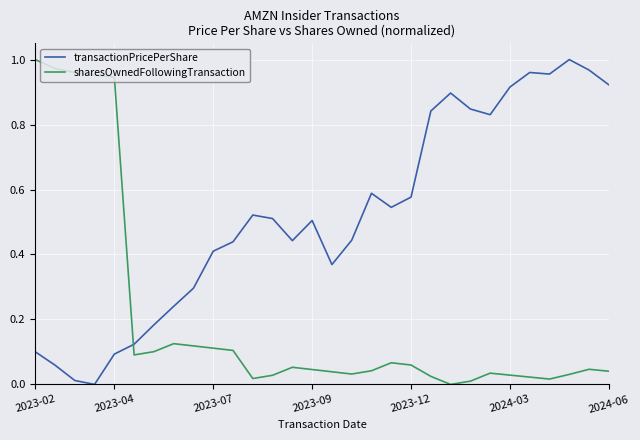

List the series in order of their overall mean, highest first.

transactionPricePerShare, sharesOwnedFollowingTransaction